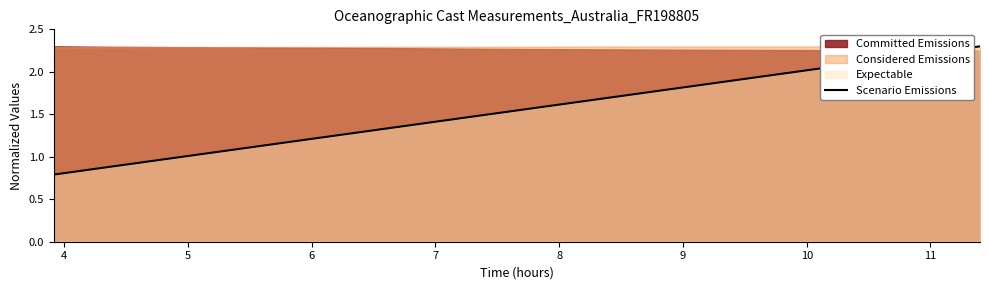

What is the sum of all values?

37.1